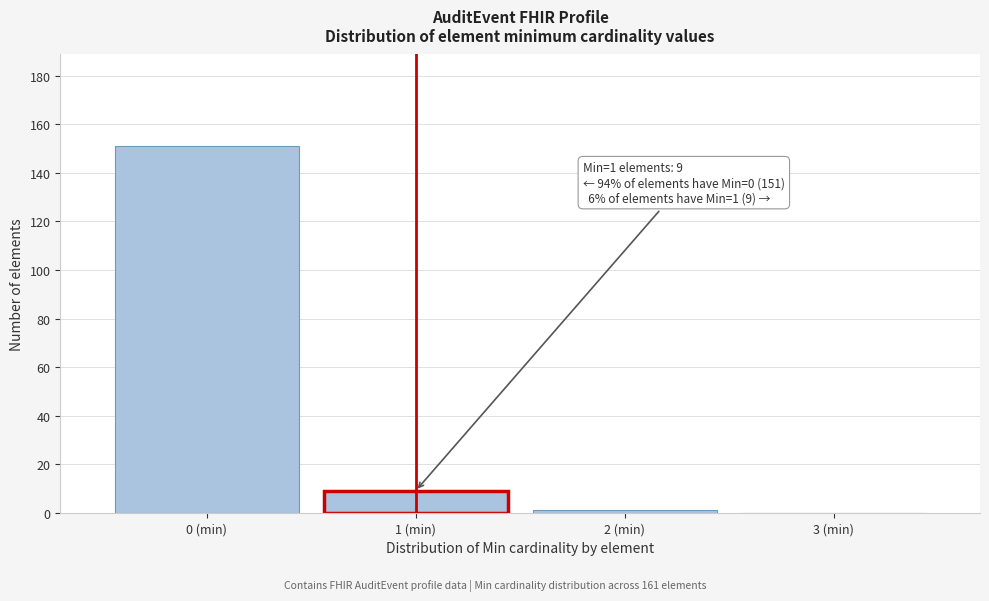

Which range on the x-axis has the tallest bar?

-0.5 to 0.5